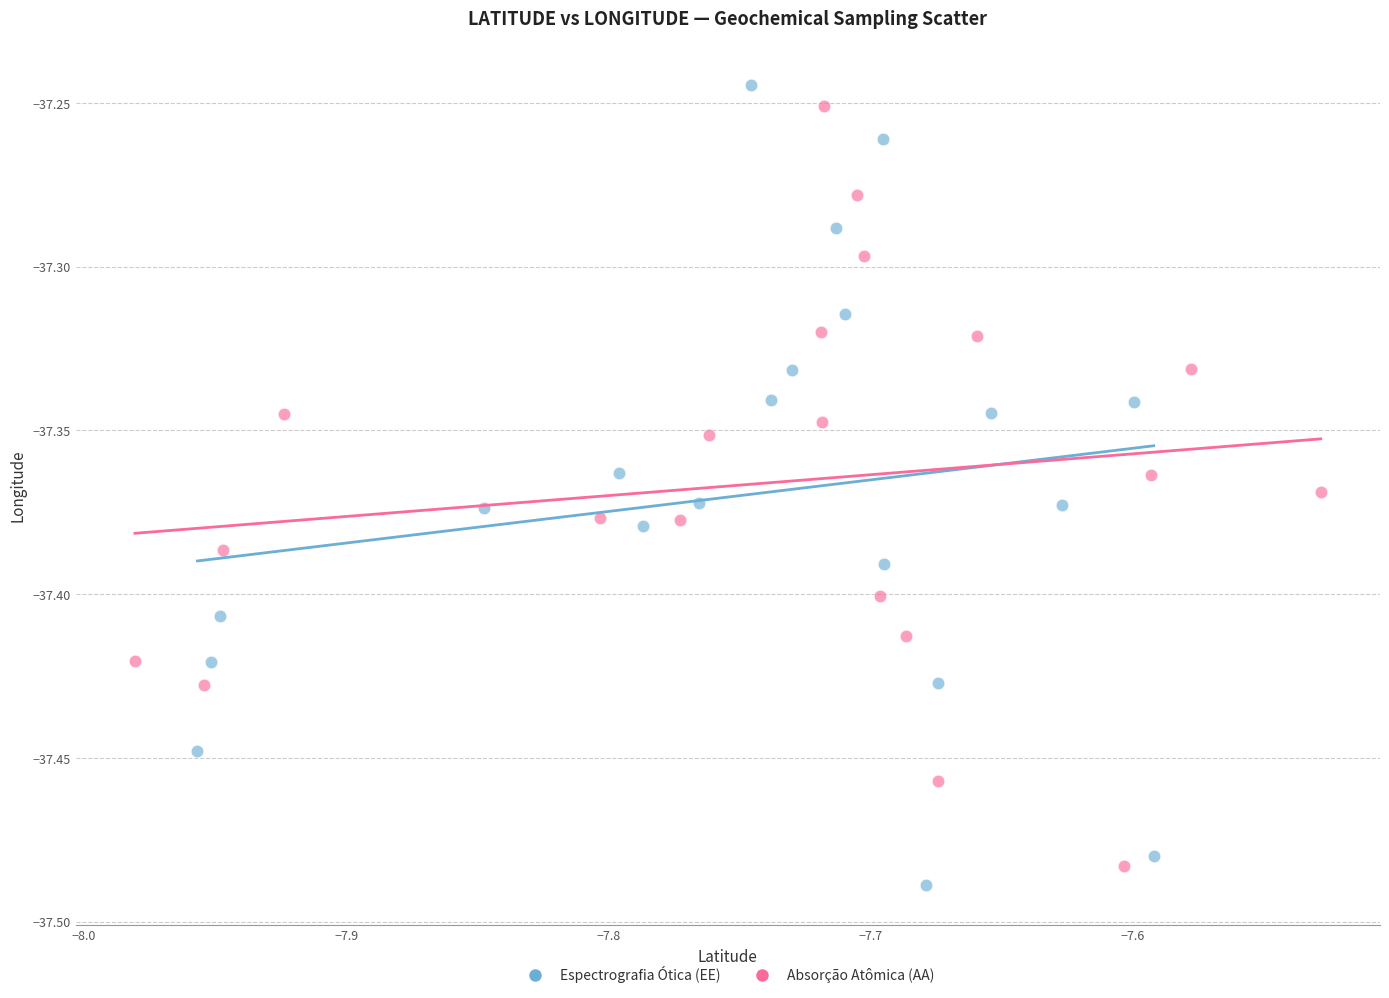

Which series reaches the maximum Y coordinate?

Espectrografia Ótica (EE)